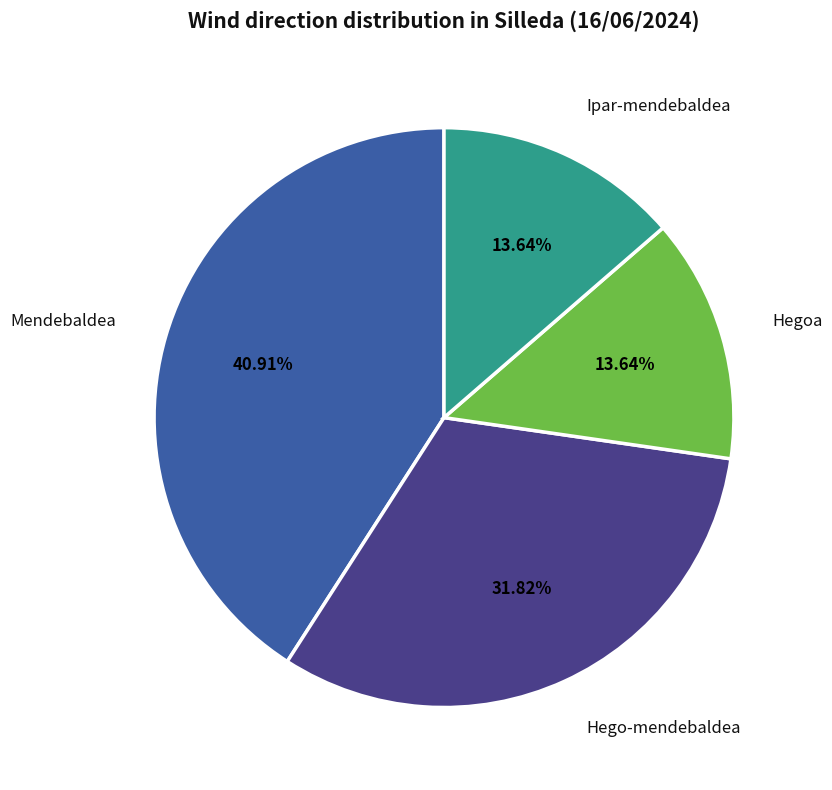

Count the number of slices in the pie.

4